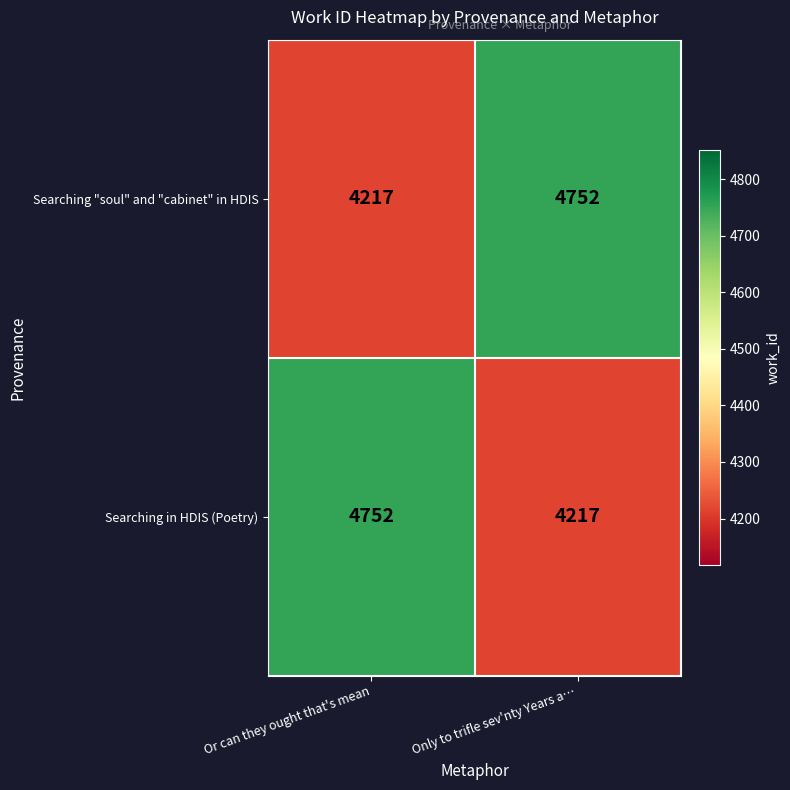

What is the sum of all Searching in HDIS (Poetry) values?

8969